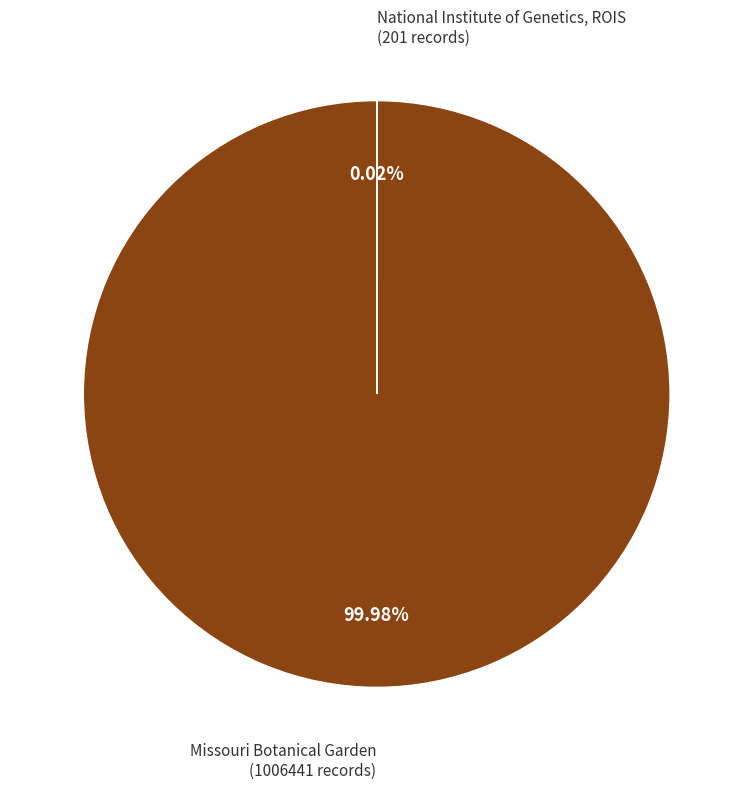

Which category has the biggest portion of the pie?

Missouri Botanical Garden